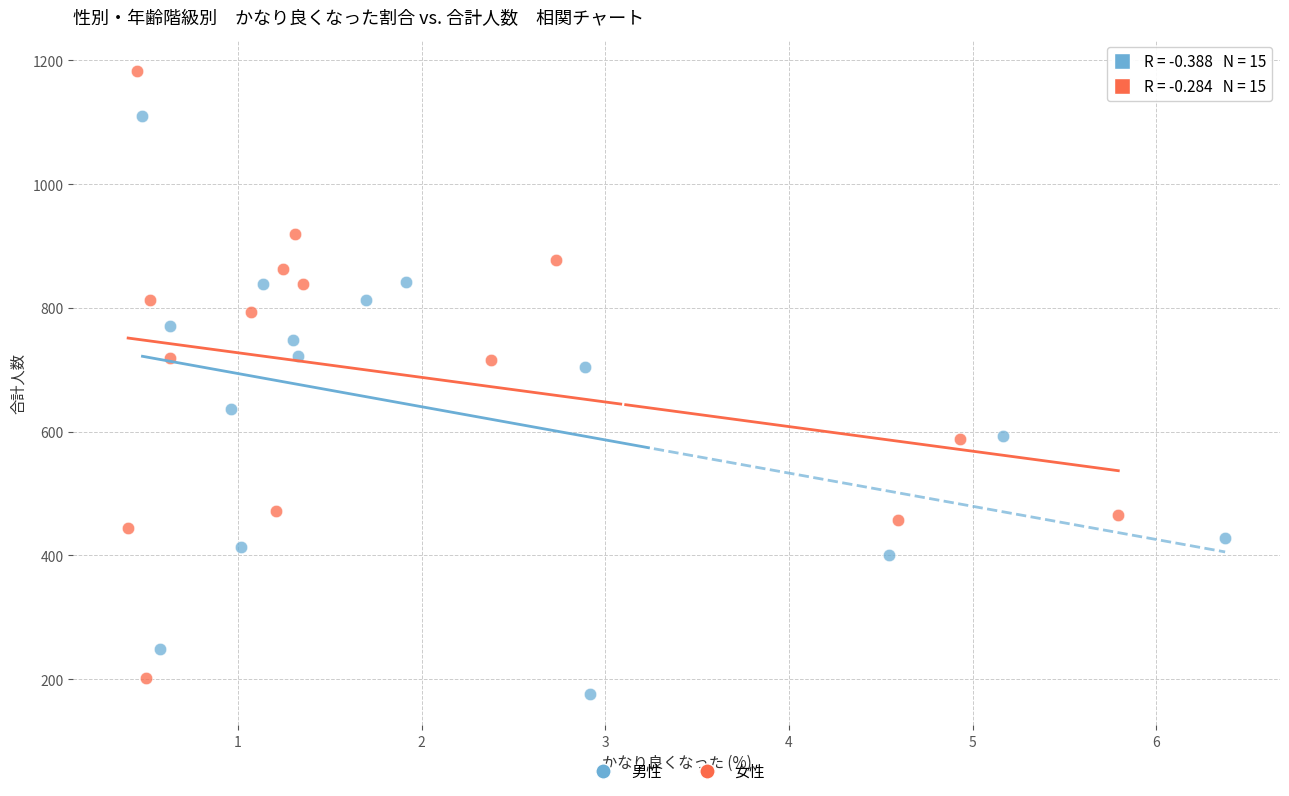

Which series has the largest Y range (max minus min)?

女性